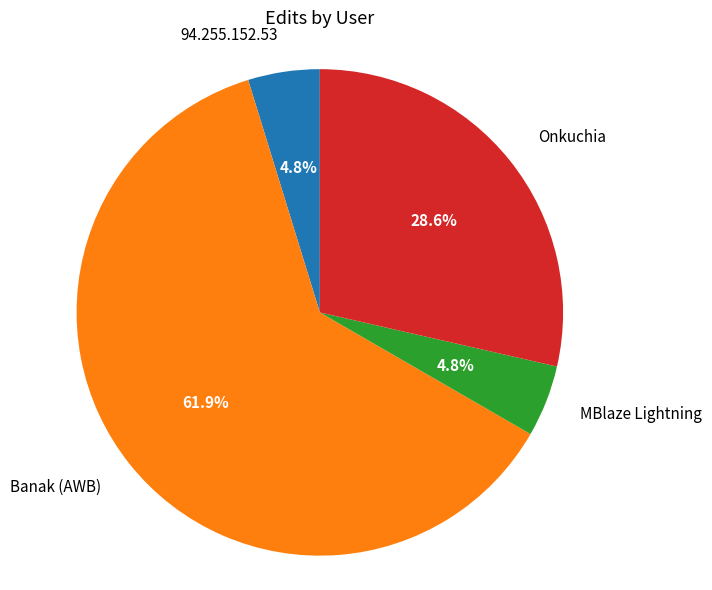

Is there a majority slice in this chart?

Yes